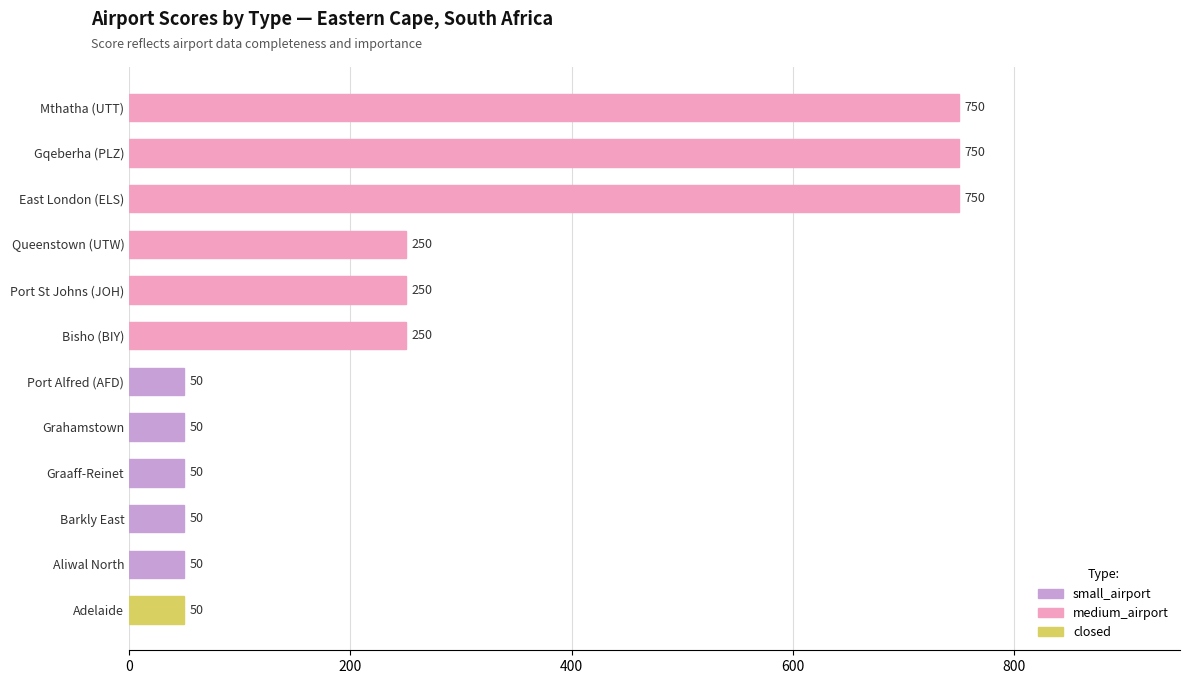

What is the ratio of the value at Bisho (BIY) to the value at Port St Johns (JOH)?

1.0